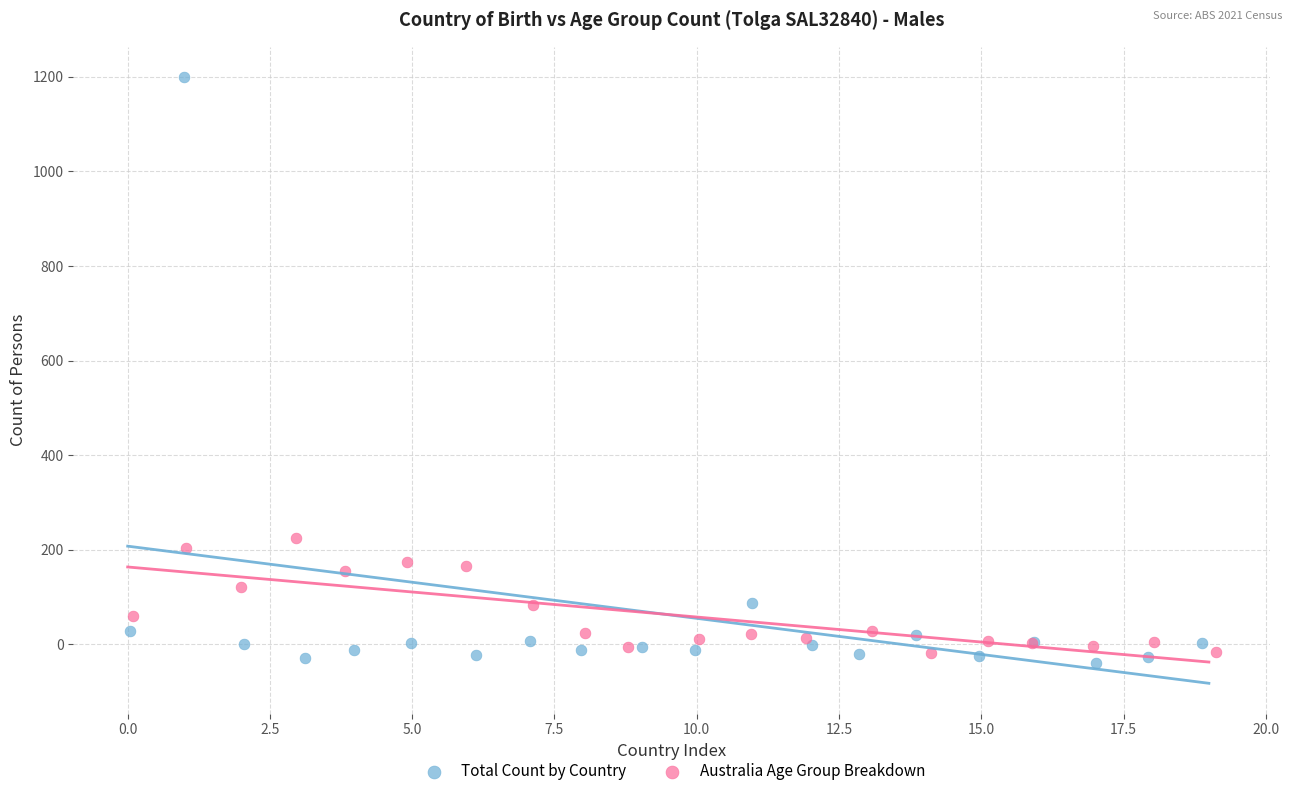

Which series contains the lowest Y value?

Total Count by Country